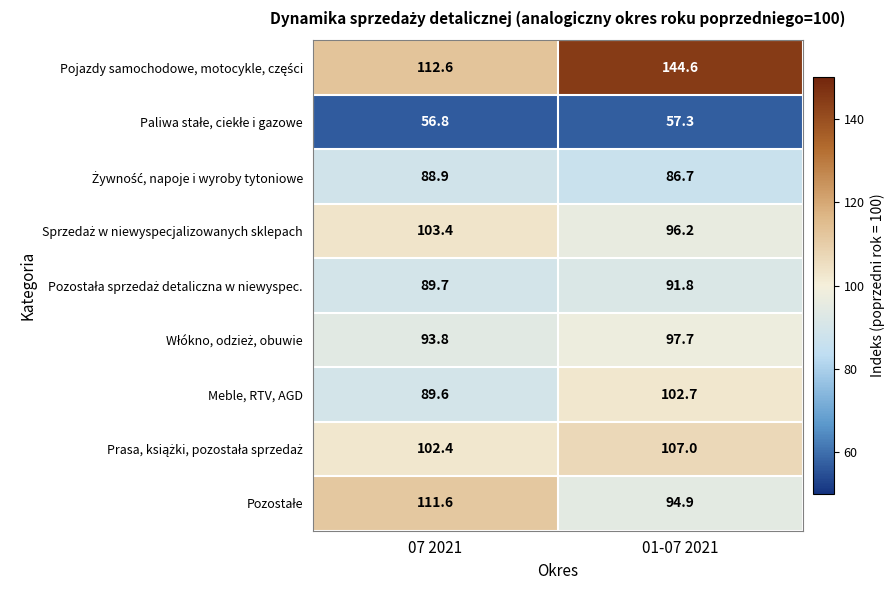

How many categories are shown in the chart?

2